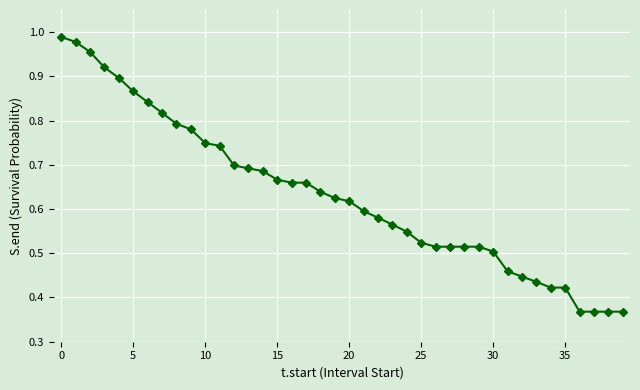

What is the sum of all values?

25.3